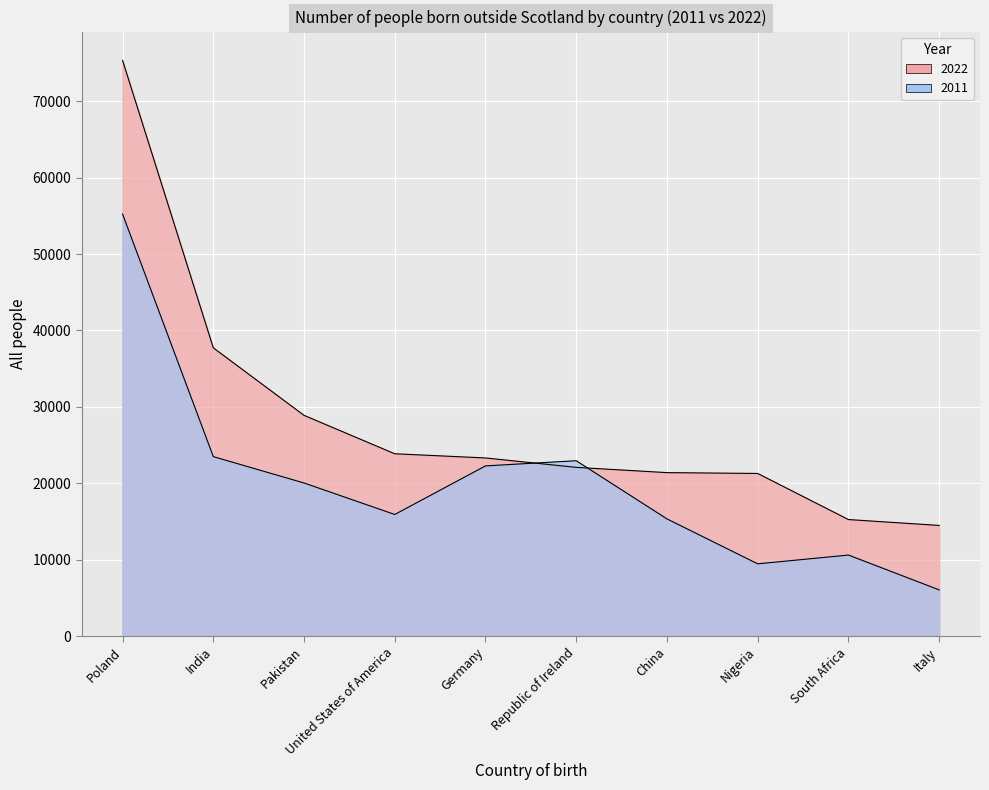

Rank the series at South Africa from highest to lowest value.

2022, 2011